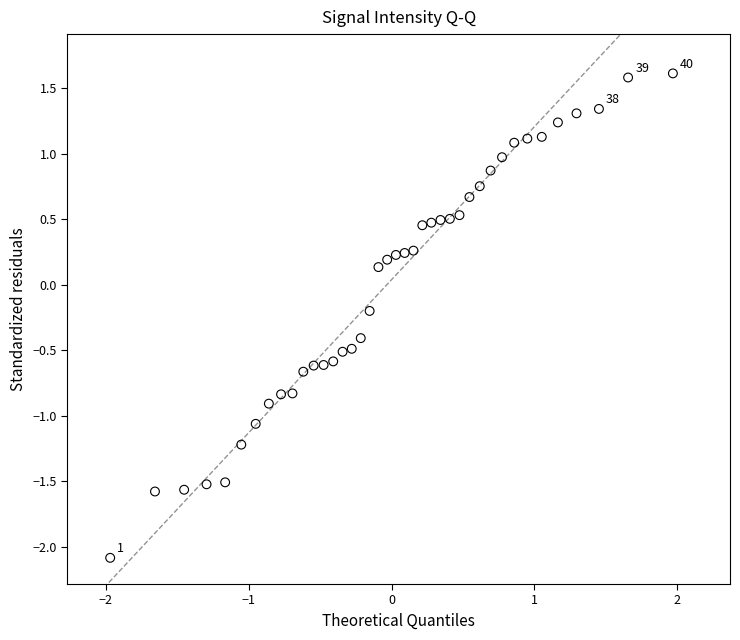

What is the range of X values (max minus min)?

3.9